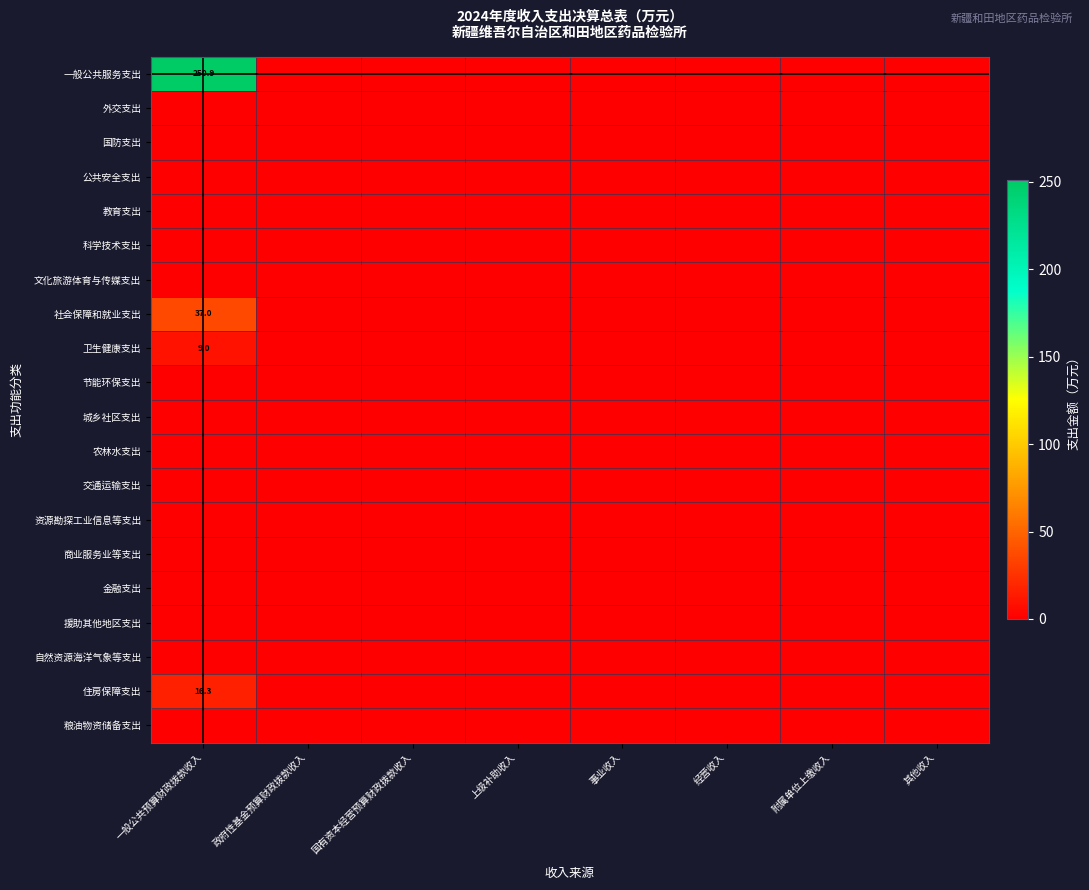

Which series has the widest spread of values?

一般公共服务支出